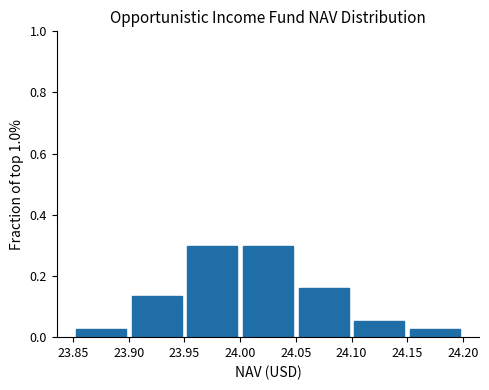

What is the height of the bar covering 24.00 to 24.05 on the x-axis? The values are not printed on the chart, so give them approximately, as read against the axis.

0.30